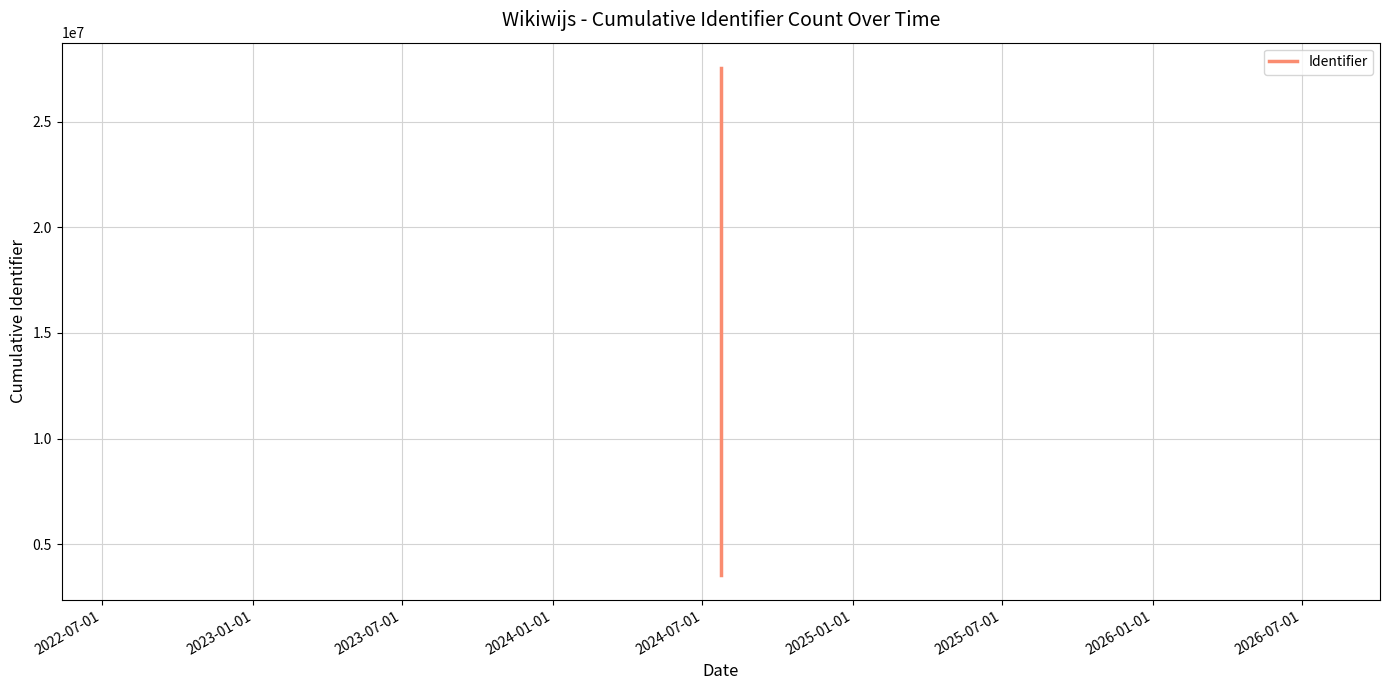

How many values are below 19554882?

2